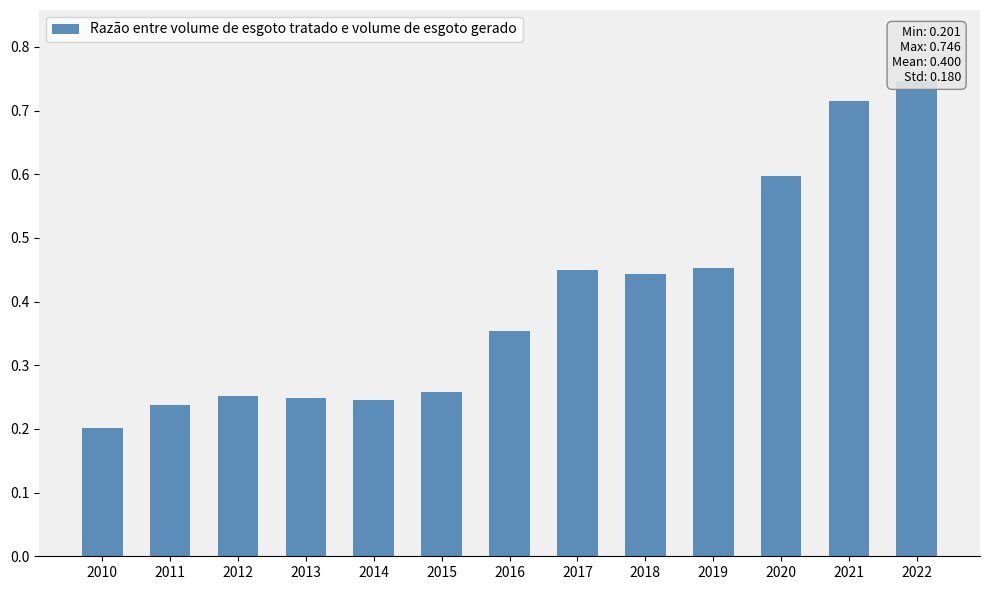

Reading left to right, transcribe all the data shown in this chart.

0.2	0.2	0.3	0.2	0.2	0.3	0.4	0.4	0.4	0.5	0.6	0.7	0.7